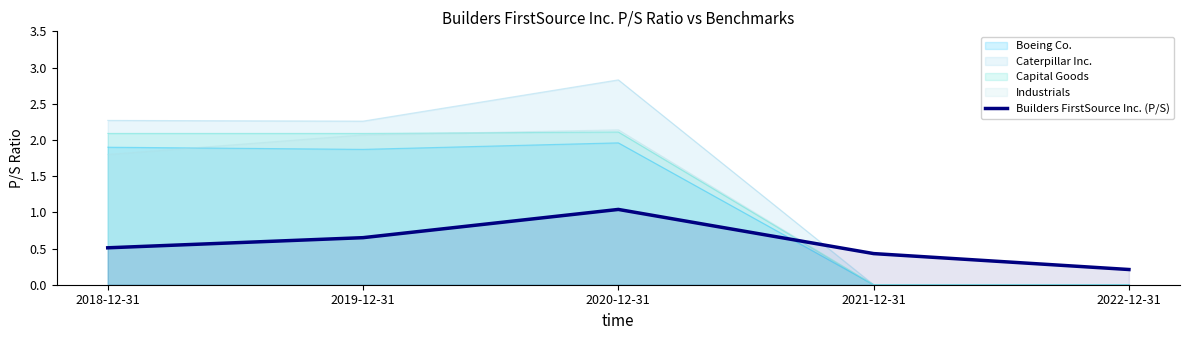

What is the difference between the maximum and minimum values?

0.8